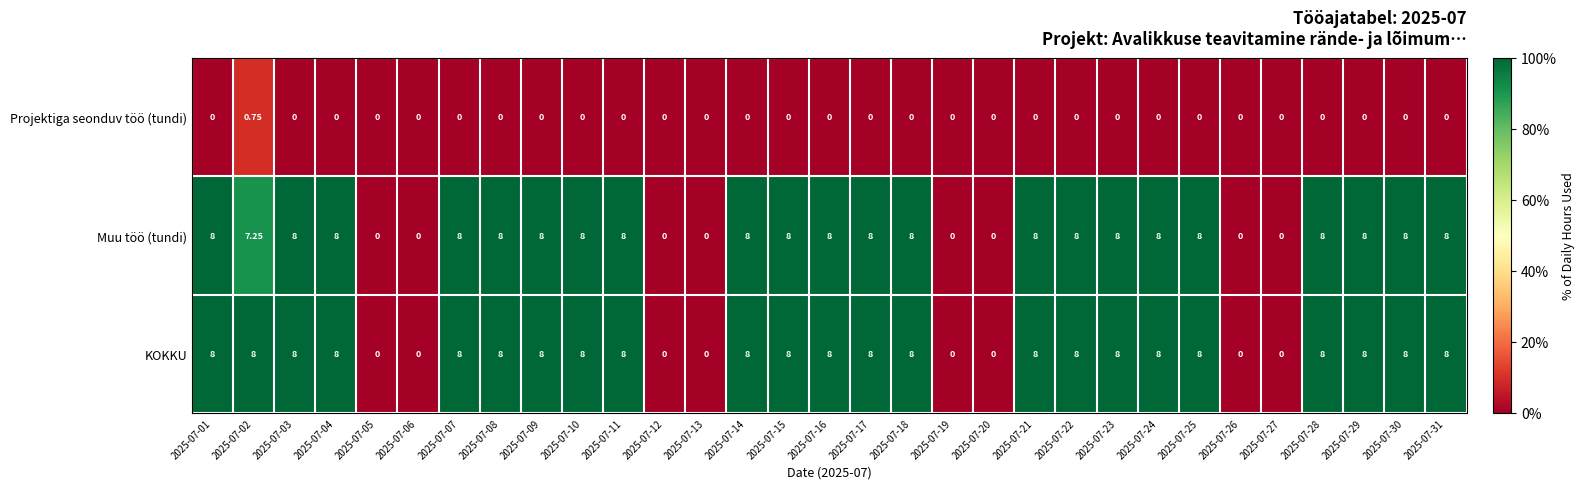

Is the value of Projektiga seonduv töö (tundi) at 2025-07-30 greater than the value of KOKKU at 2025-07-11?

No